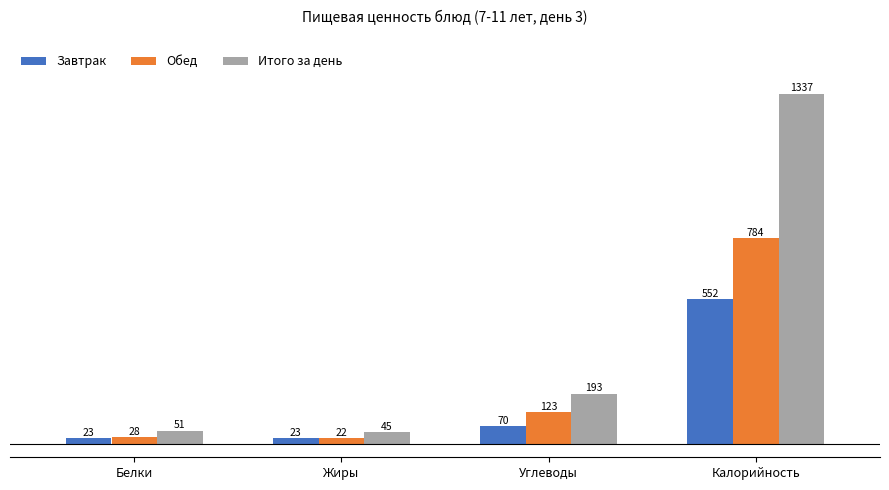

Which series changed the most between Жиры and Углеводы?

Итого за день